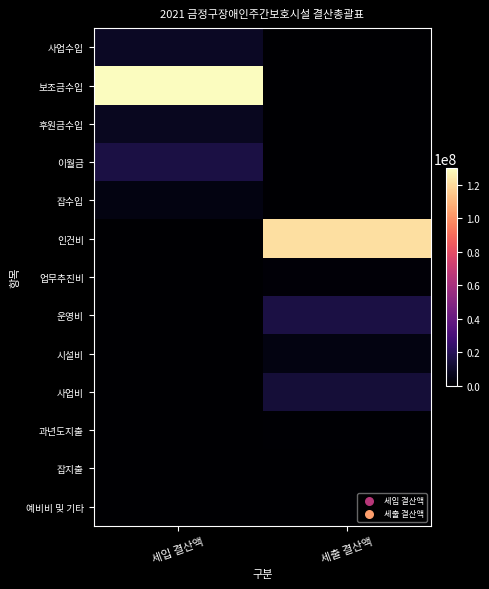

Which series has the largest range (max minus min)?

보조금수입